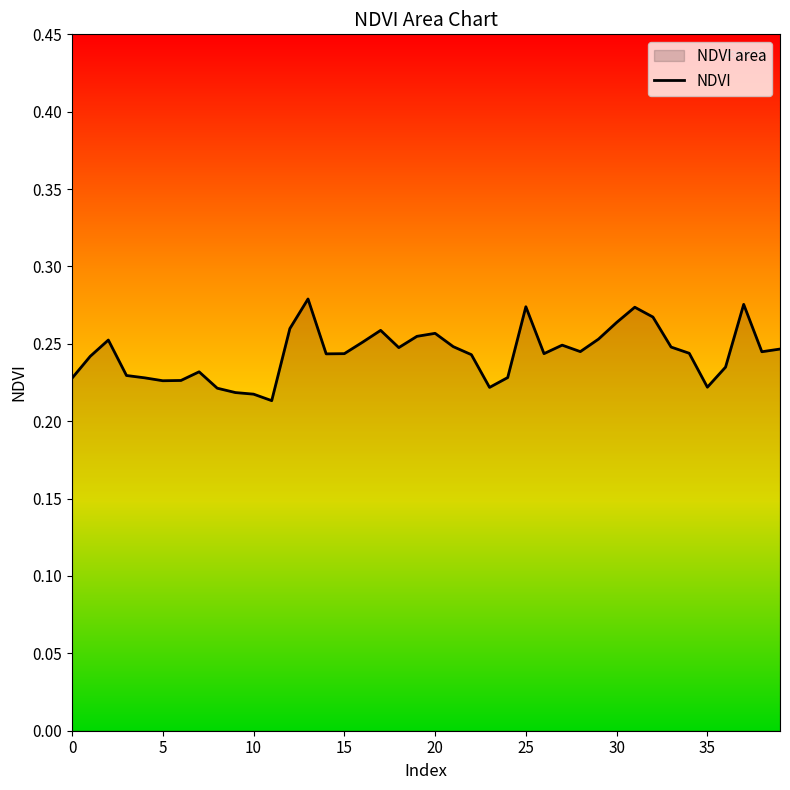

Count the values in the range 0 to 1.

40